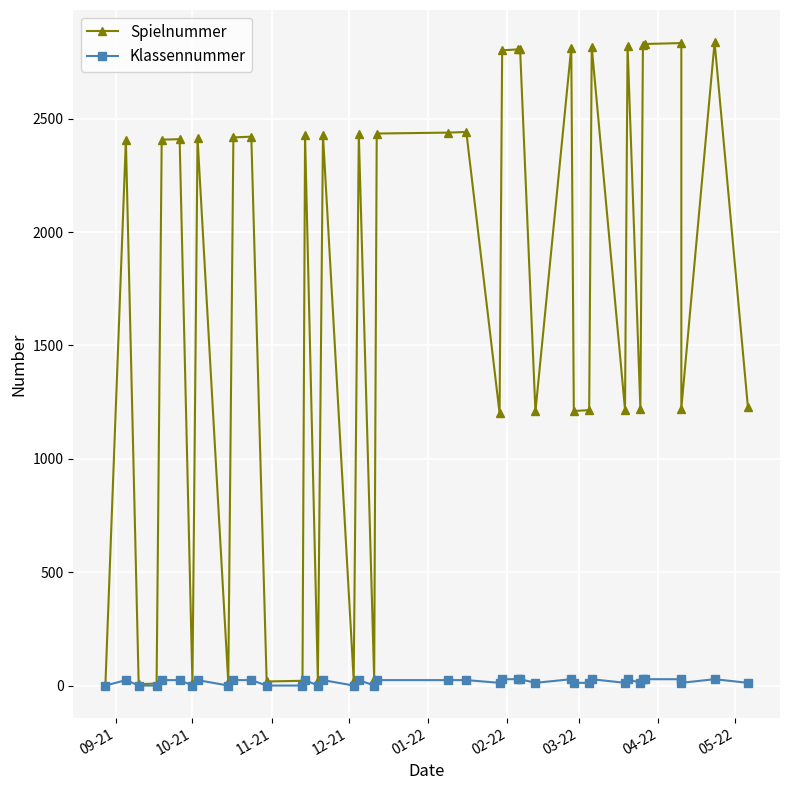

How many Klassennummer values are between 12 and 28?

30